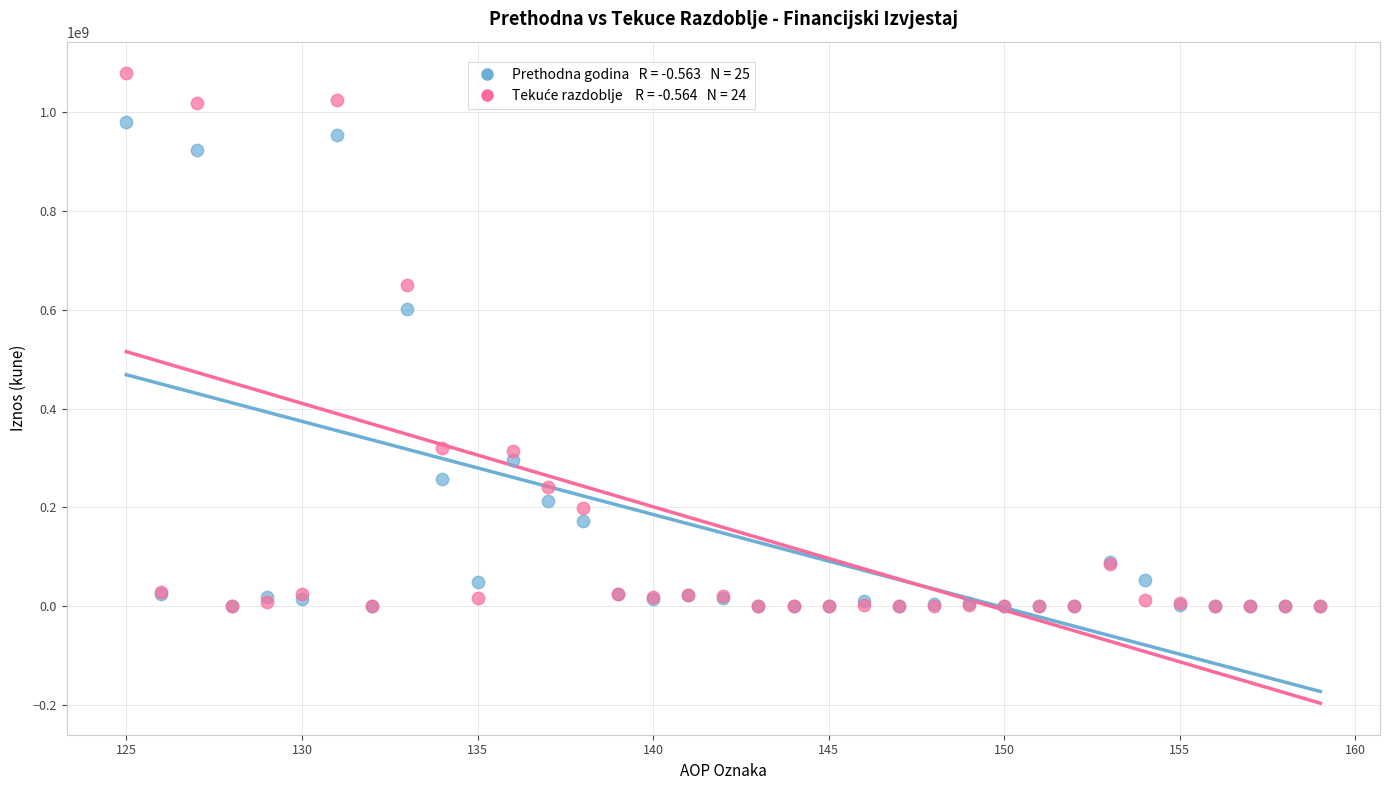

Across all series, what Y value is closest to 539728113?

602455462